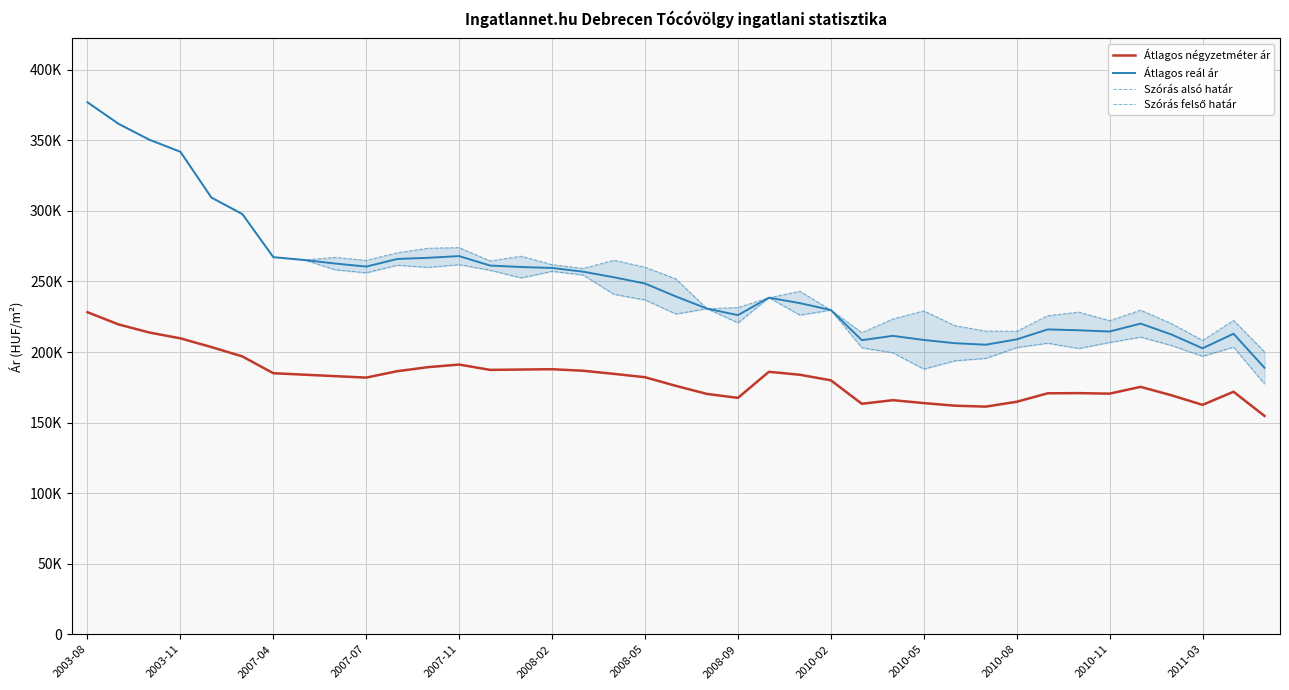

What is the maximum value for Átlagos reál ár?

377025